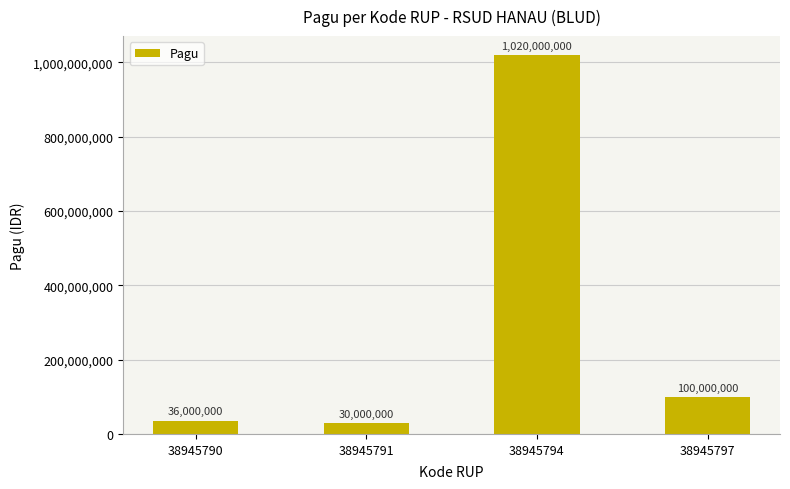

At which label does the data first exceed 100000000?

38945794